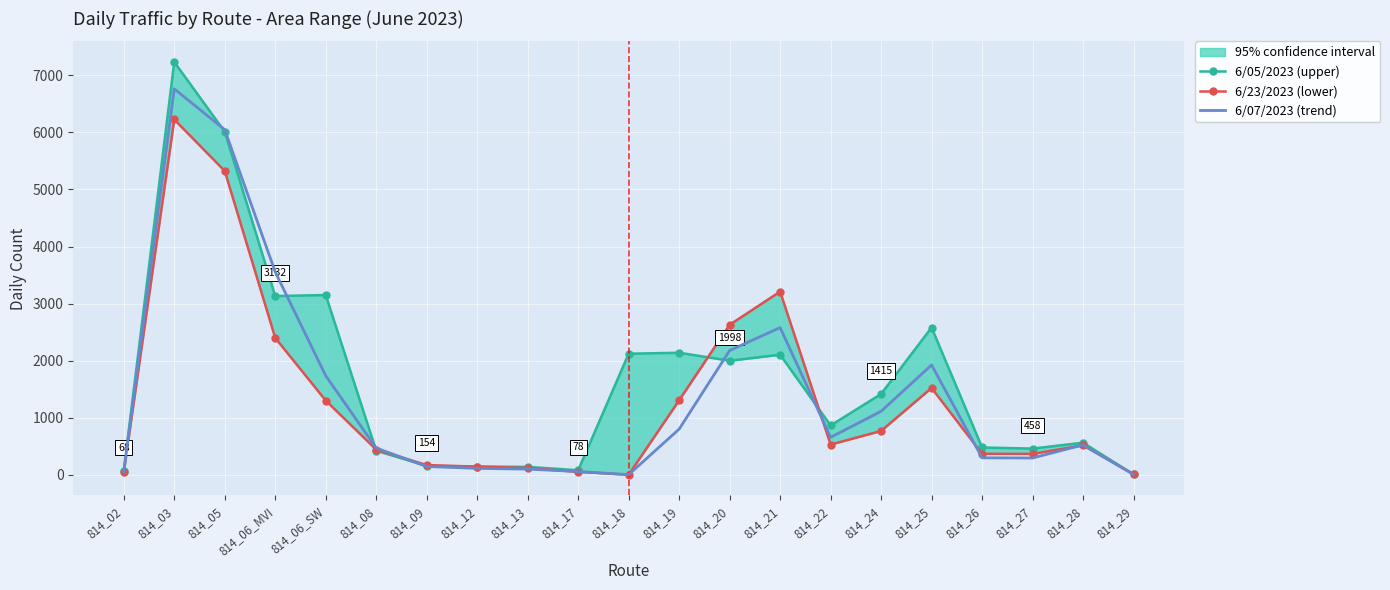

At how many categories does at least one series exceed 3621?

2